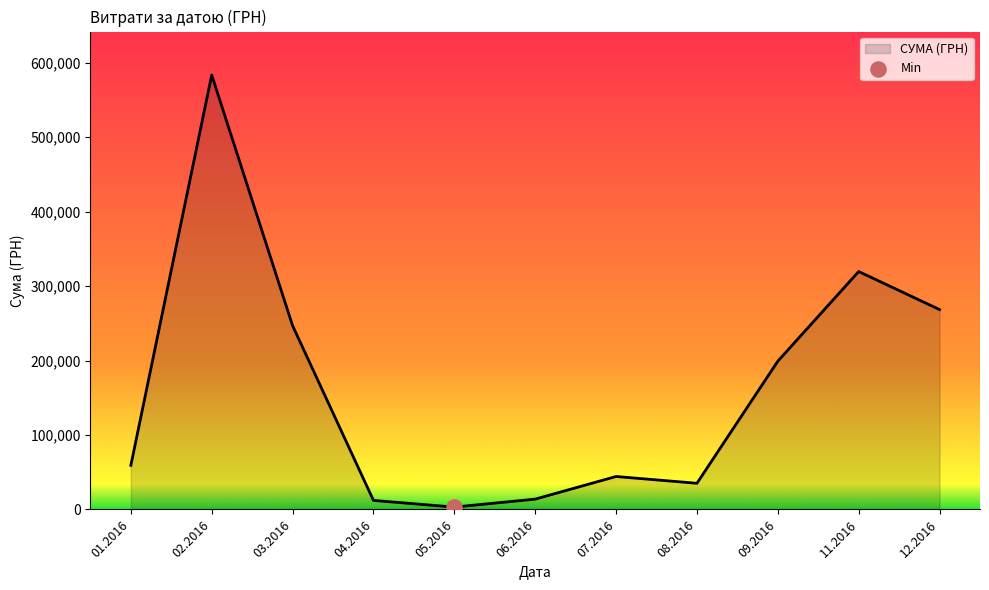

Approximately how many times larger is the value at 01.2016 compared to 09.2016?

0.3